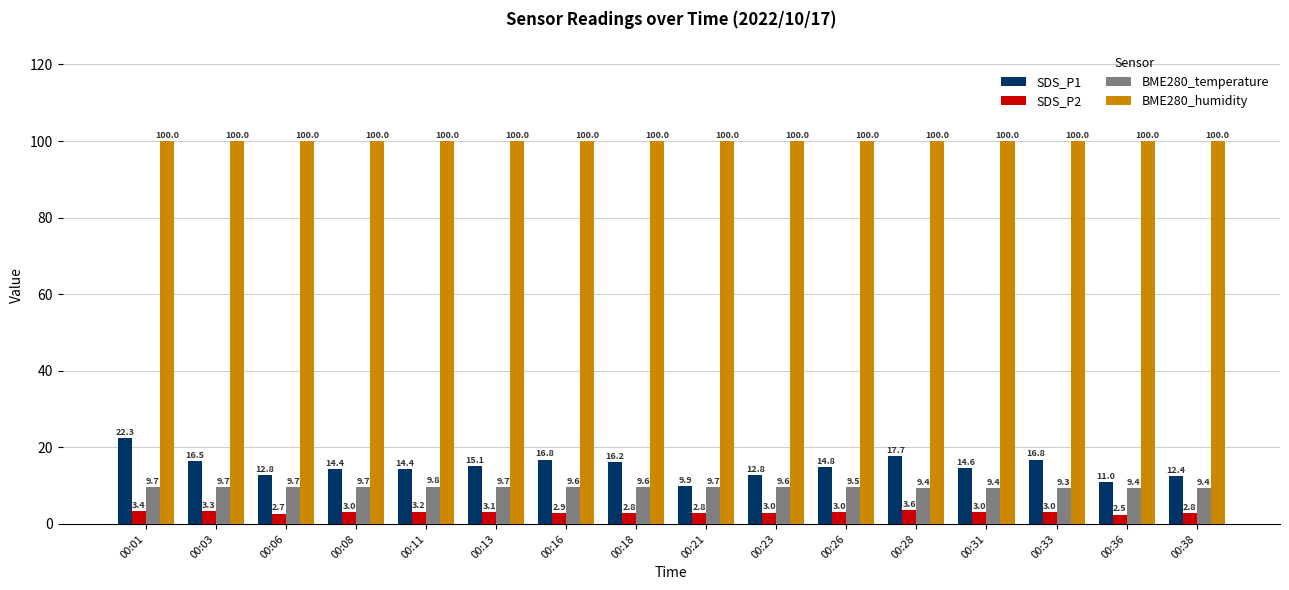

What is the difference between the highest and lowest values at 00:08?

97.0